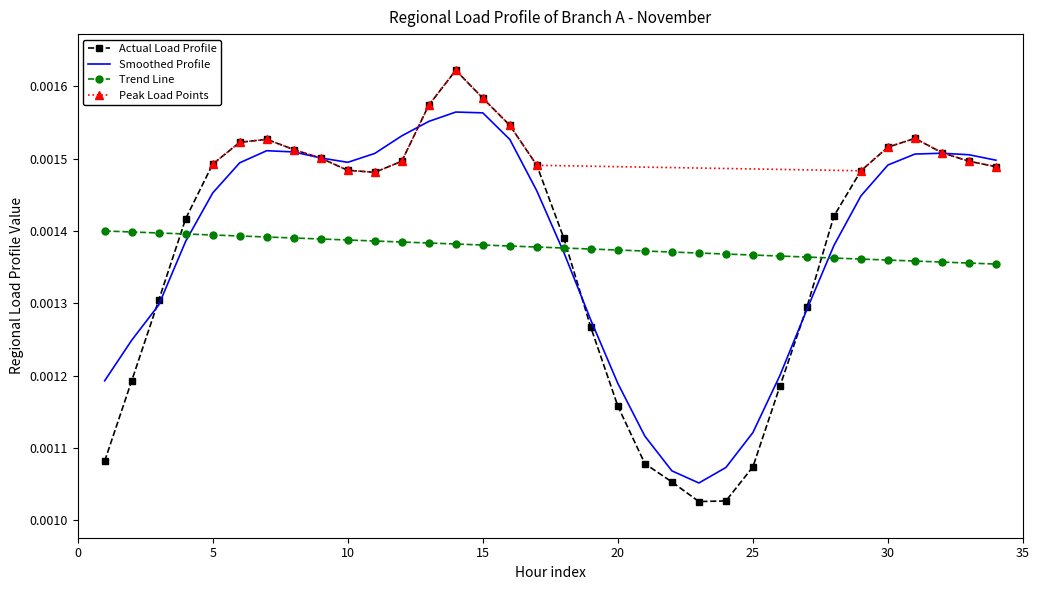

True or false: Actual Load Profile and Trend Line intersect in this chart.

True